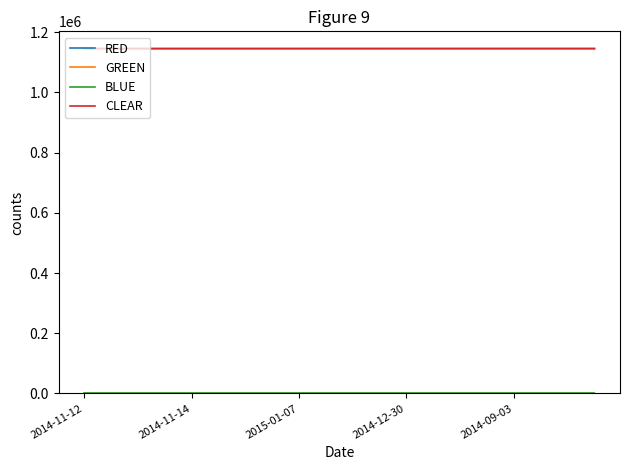

What is the maximum value shown in the chart?

1145598.0